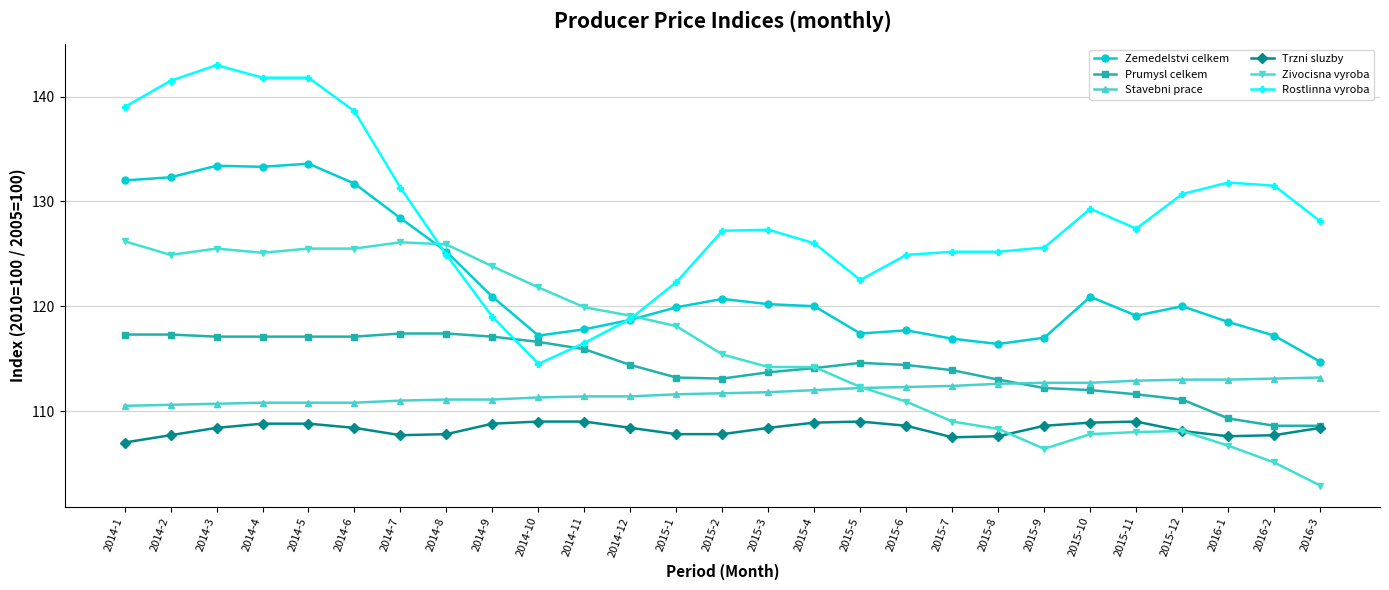

What is the difference between the Prumysl celkem values at 2015-10 and 2015-11?

0.4